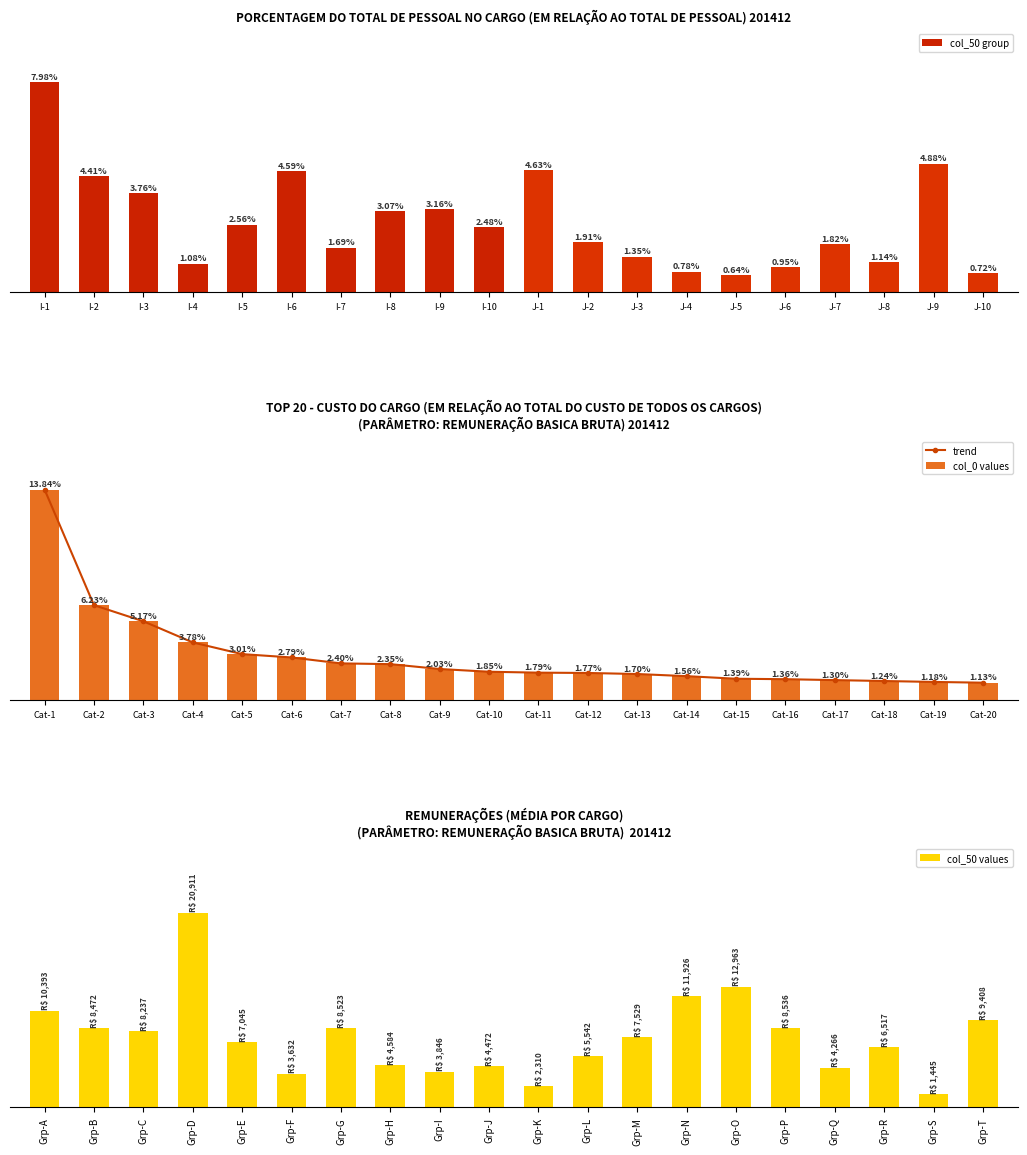

Rank the categories by trend value from lowest to highest.

Cat-20, Cat-19, Cat-18, Cat-17, Cat-16, Cat-15, Cat-14, Cat-13, Cat-12, Cat-11, Cat-10, Cat-9, Cat-8, Cat-7, Cat-6, Cat-5, Cat-4, Cat-3, Cat-2, Cat-1